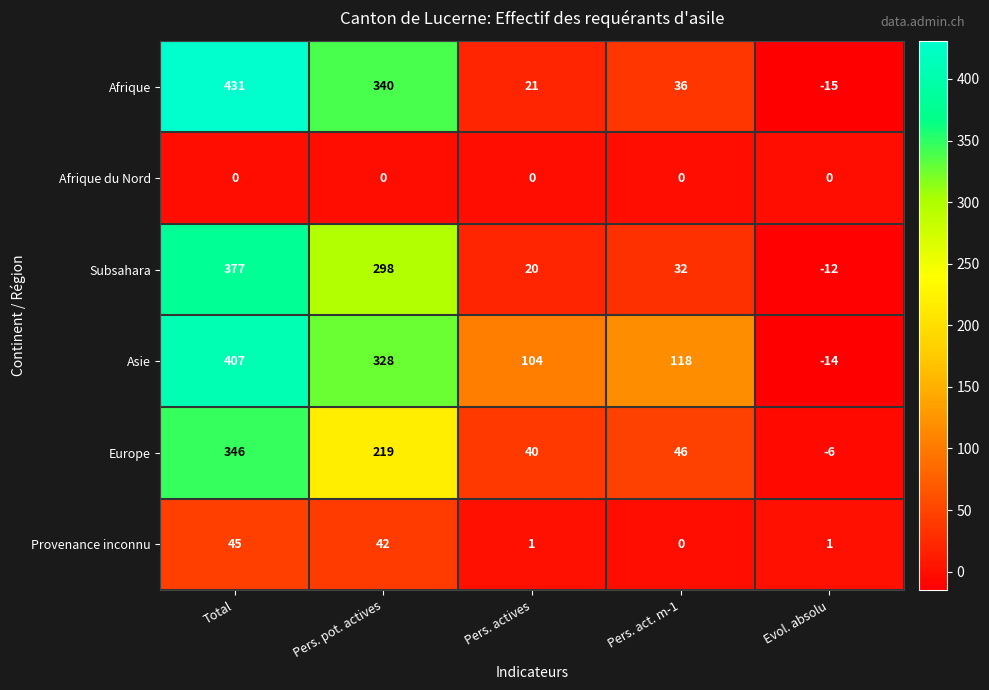

How many positive values does the Subsahara series have?

4